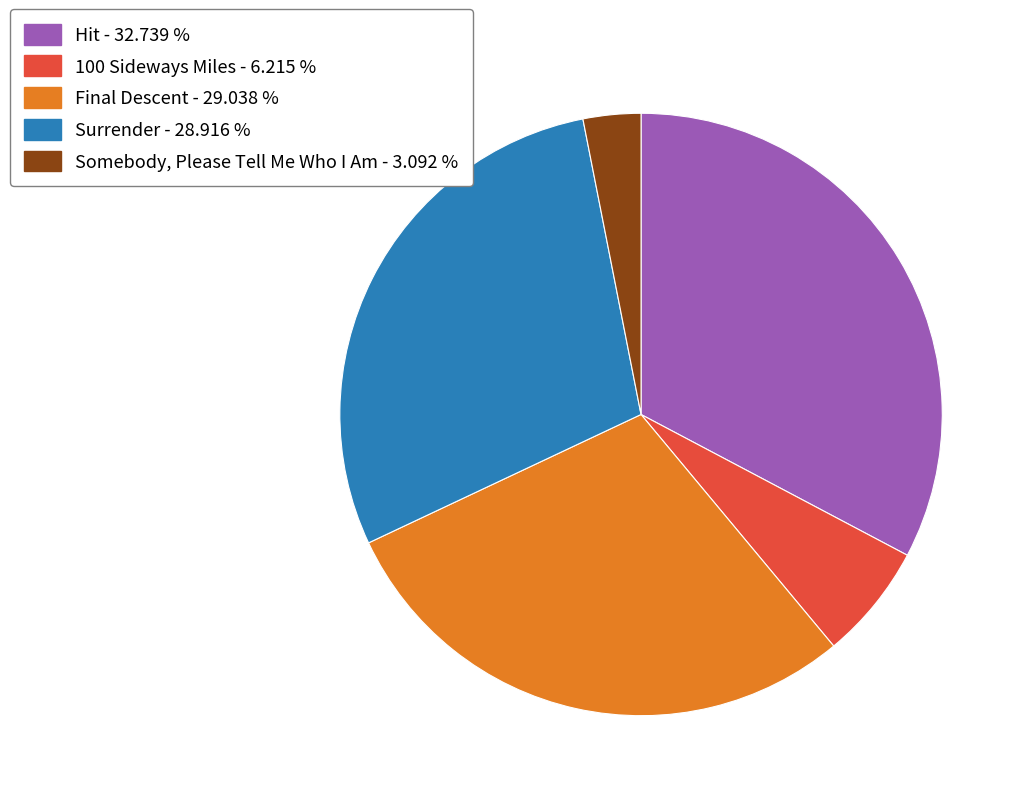

Combined, do Hit and Final Descent account for over 50%?

Yes